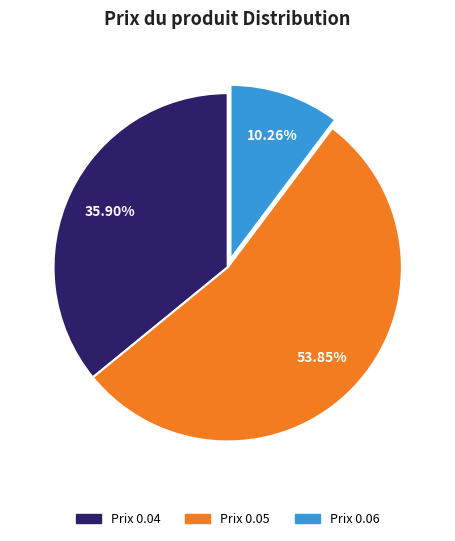

Is there a majority slice in this chart?

Yes